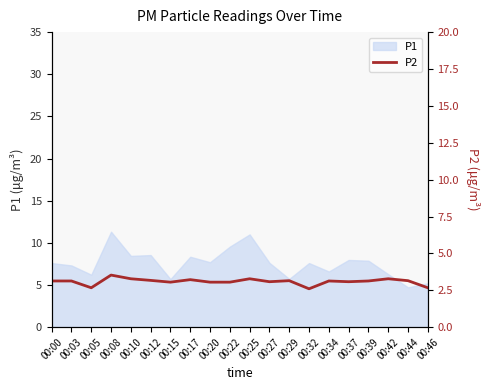

Approximately how many times larger is the value at 00:42 compared to 00:15?

1.1